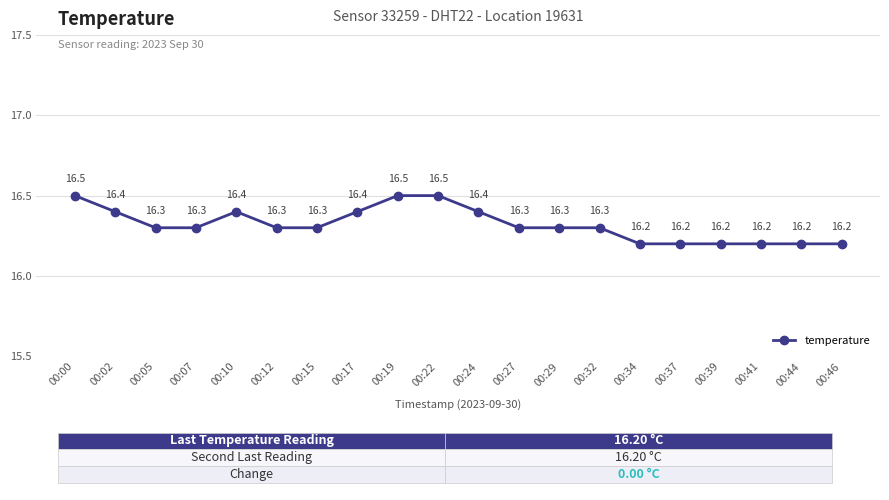

How many lines are shown in the chart?

1